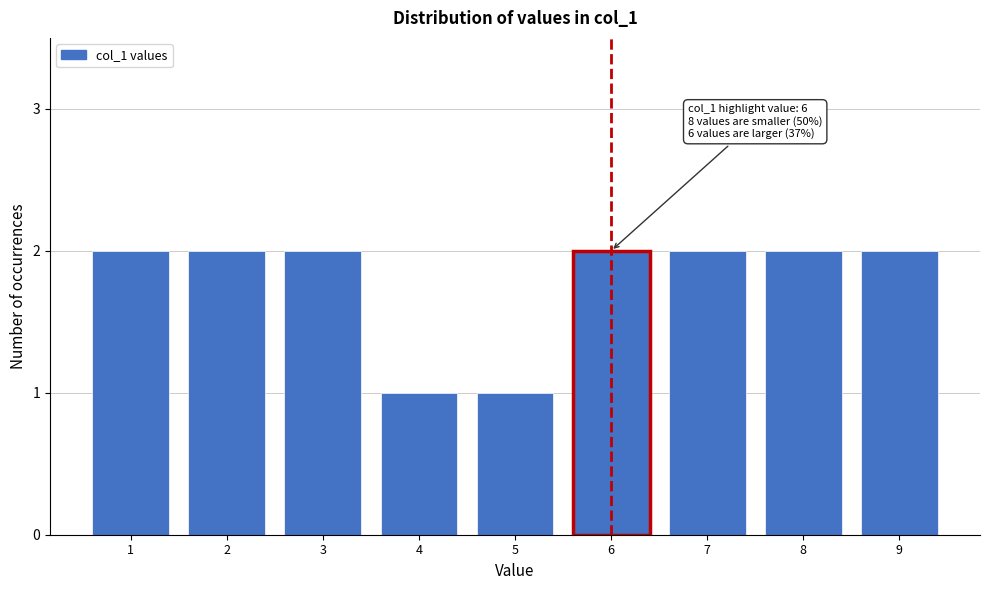

Reading right to left, list all the values displayed in this chart.

2	2	2	2	1	1	2	2	2